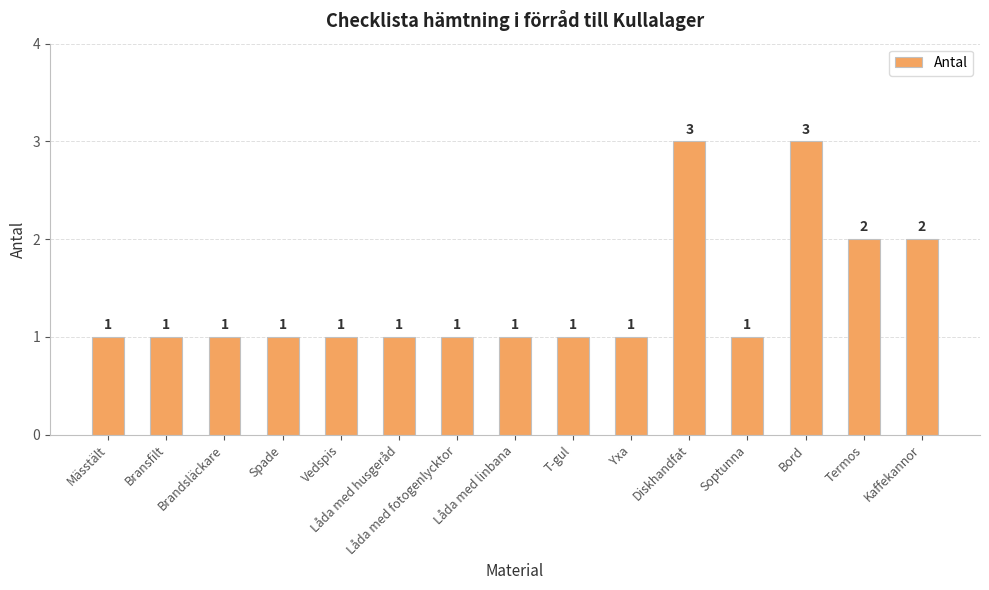

What is the sum of all values?

21